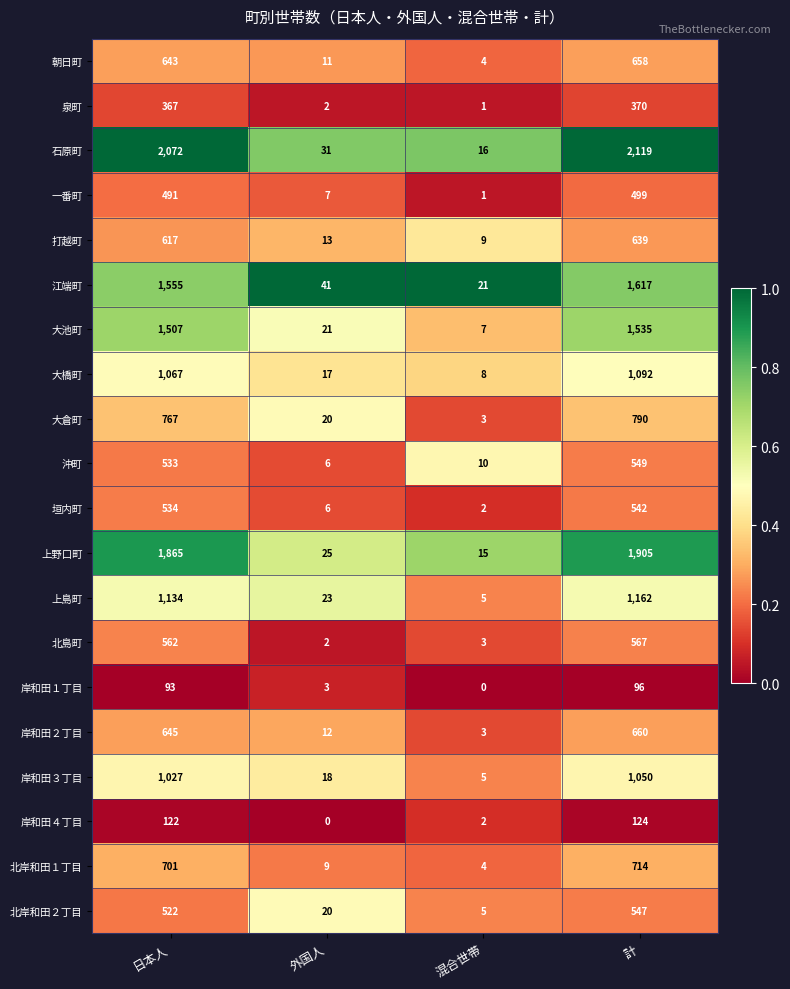

How many series are shown in this chart?

20